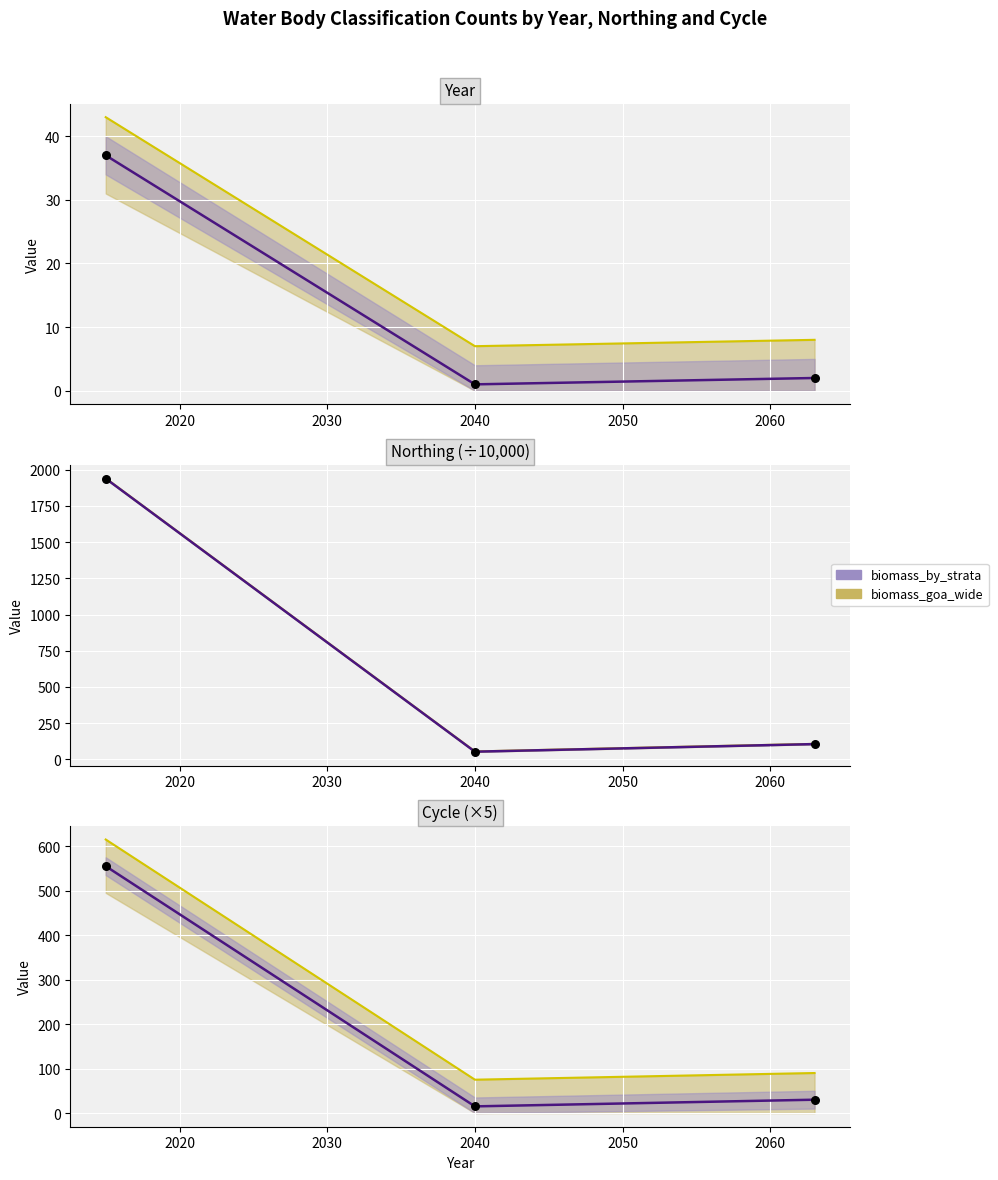

Which series has the largest Y range (max minus min)?

biomass_goa_wide